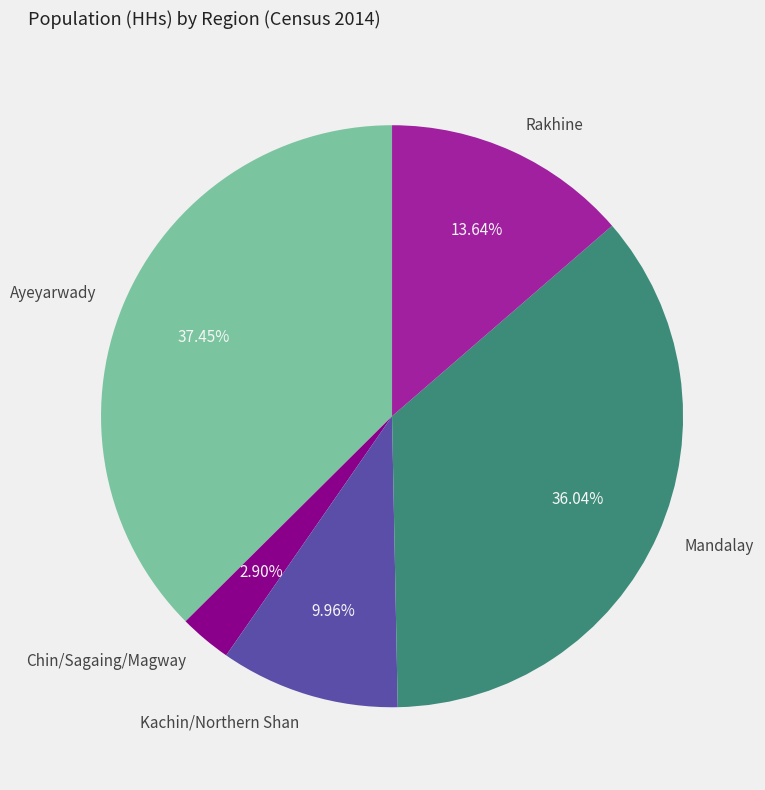

Does any single category account for the majority?

No